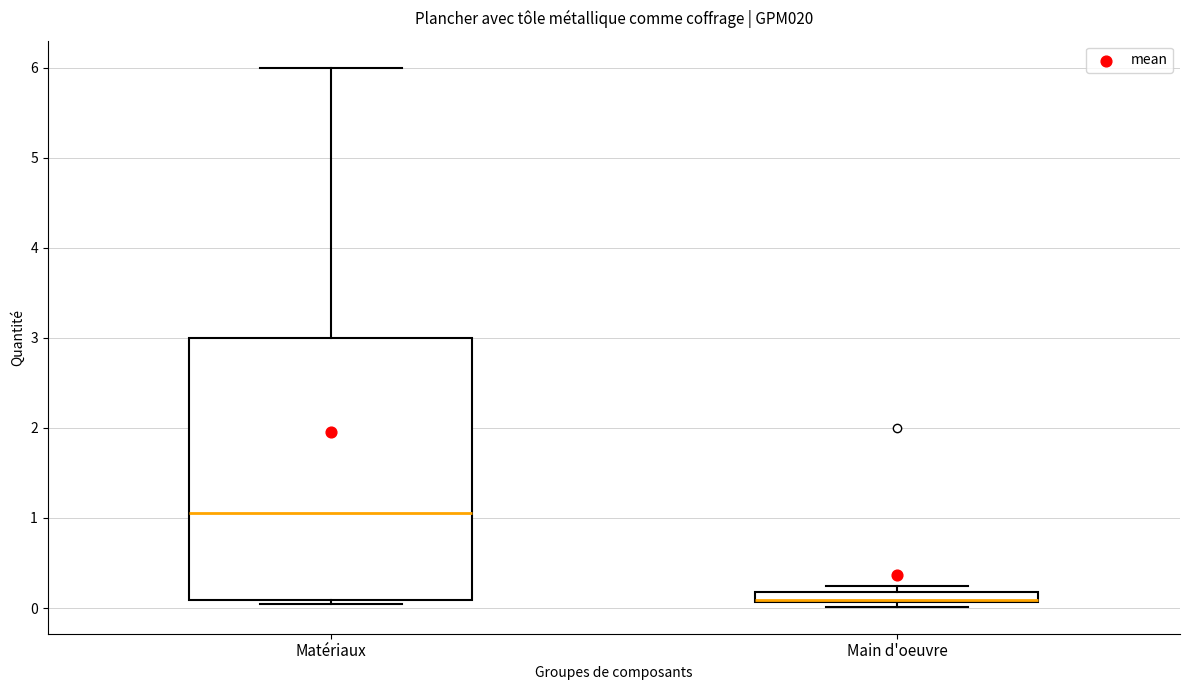

Comparing the boxes themselves (not the whiskers), which one is the tallest?

Matériaux